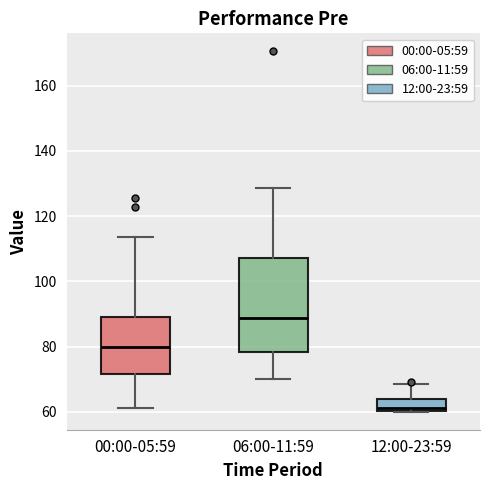

Reading left to right, read every box against the y-axis: the position of its median line, the range the box covers, and the ends of its whiskers. The values are not printed on the chart, so give them approximately, as read against the axis.

00:00-05:59: median 80, box 72 to 90, whiskers 62 to 114
06:00-11:59: median 88, box 78 to 108, whiskers 70 to 128
12:00-23:59: median 62, box 60 to 64, whiskers 60 to 68